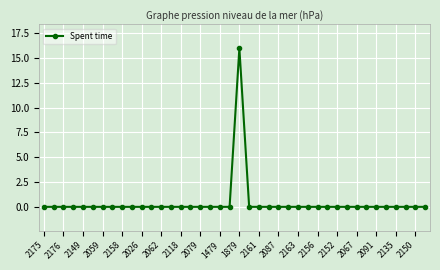

How many categories are shown in the chart?

40